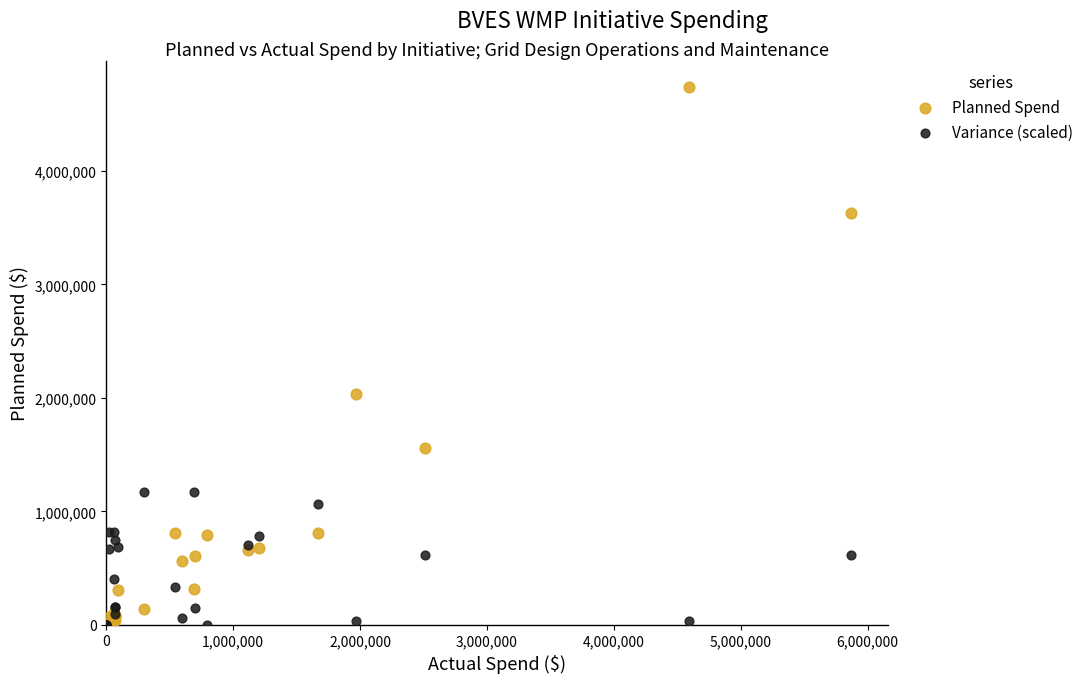

In the Planned Spend series, what Y value is closest to 2368650?

2030300.0